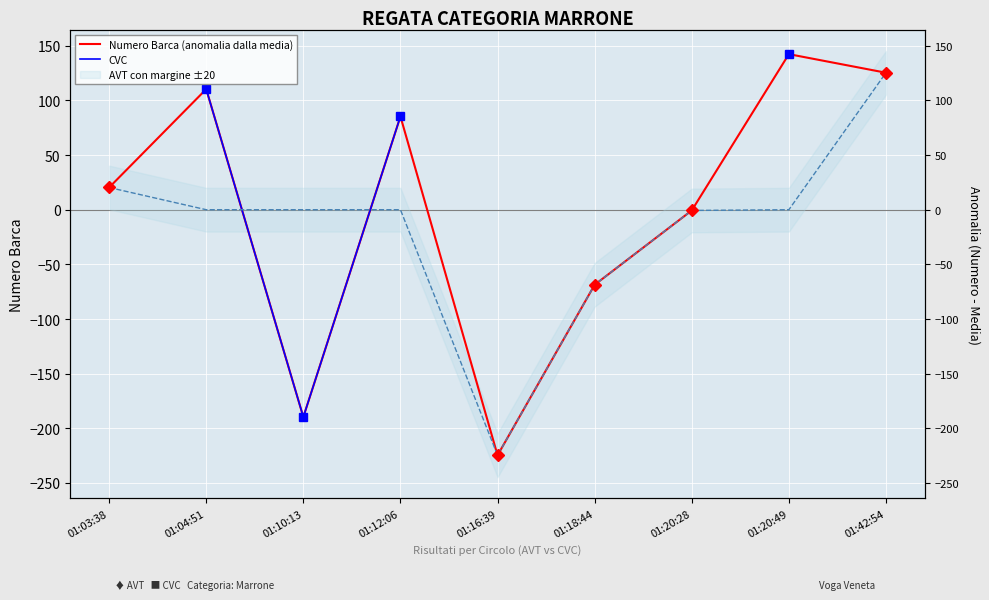

What is the total value across all series at 01:20:49?

284.7